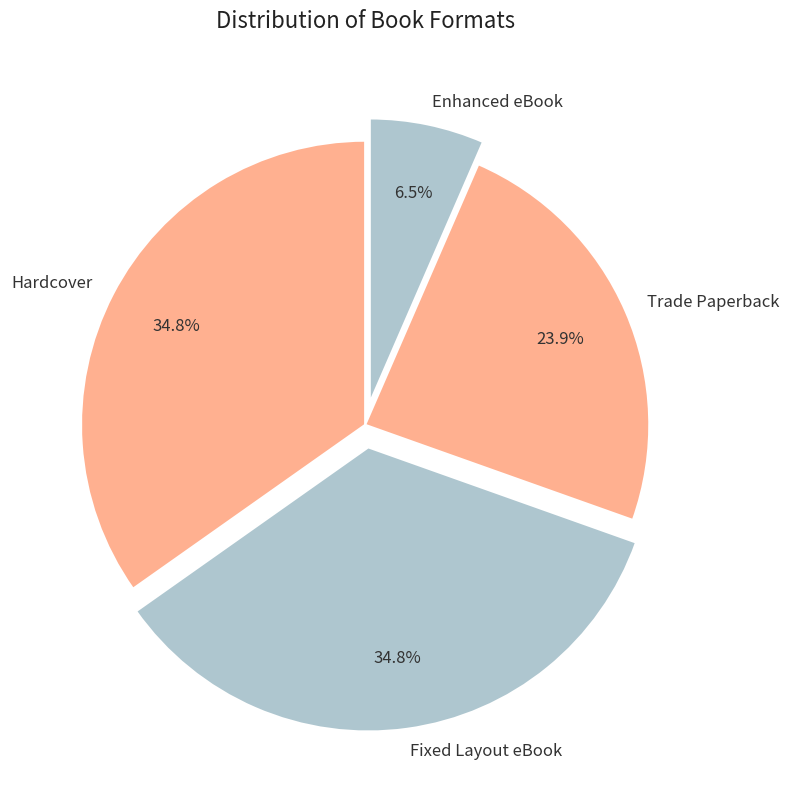

How many slices are in this pie chart?

4